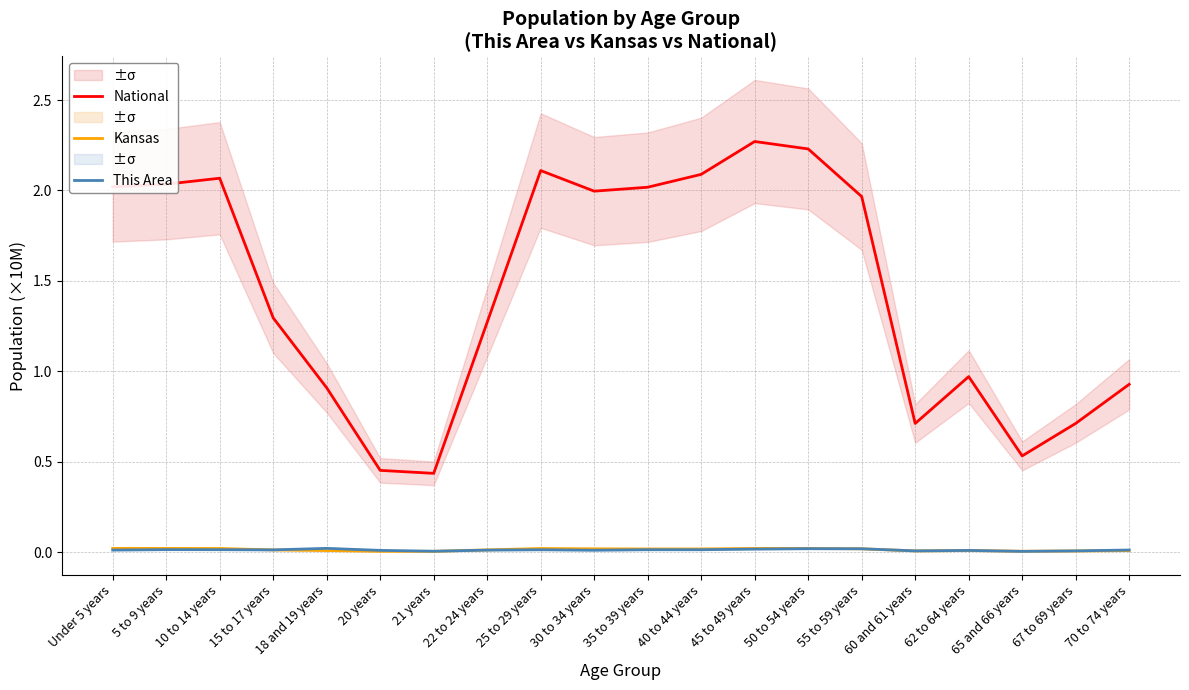

Which category has the highest value in the This Area series?

18 and 19 years